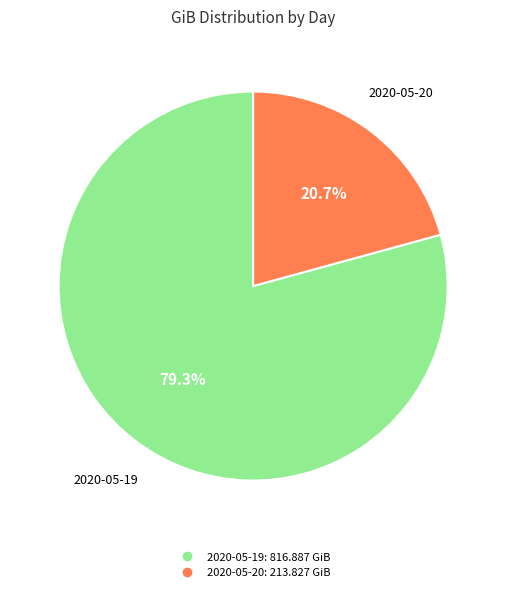

Rank the categories by value from lowest to highest.

2020-05-20, 2020-05-19